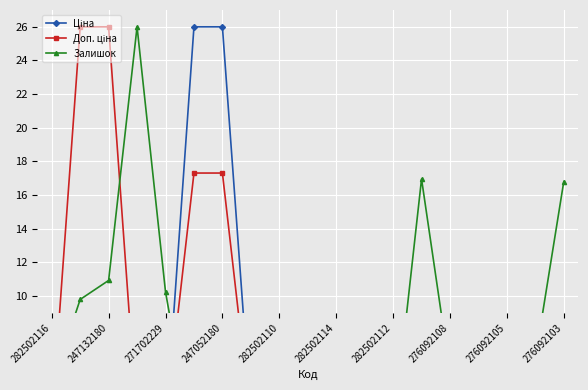

What is the value of the Залишок point at the 11th from the left?

6.7